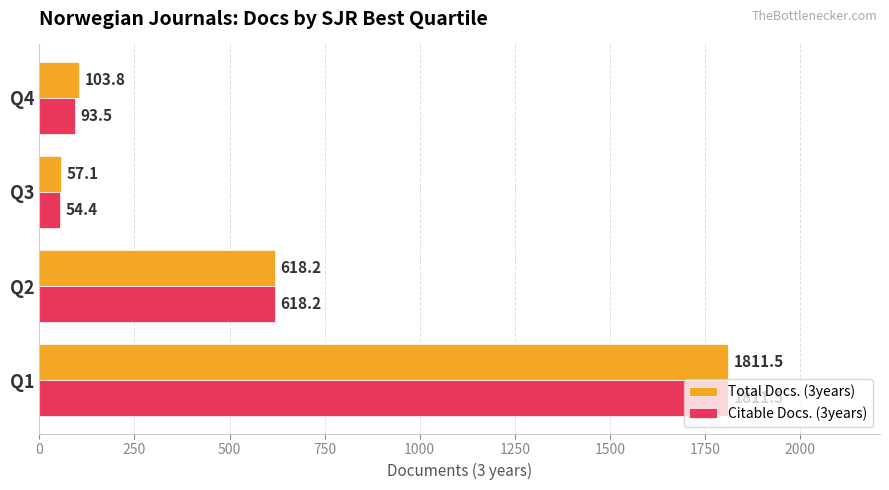

Which series has the largest total across all categories?

Total Docs. (3years)